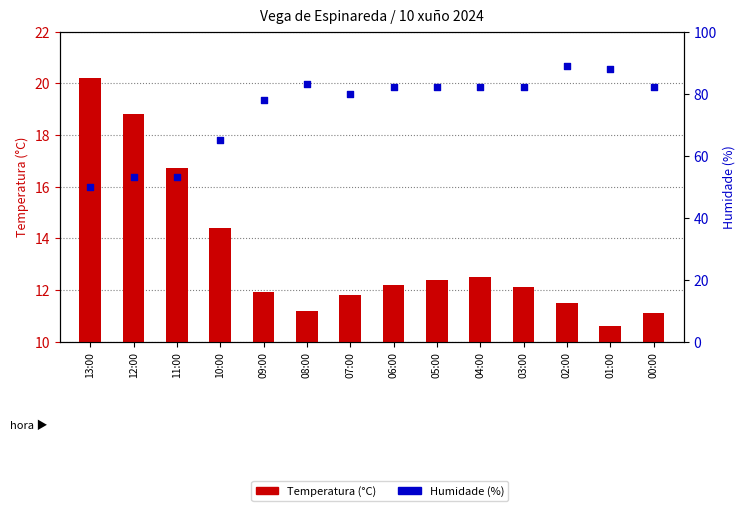

What is the total value across all series at 03:00?

94.1